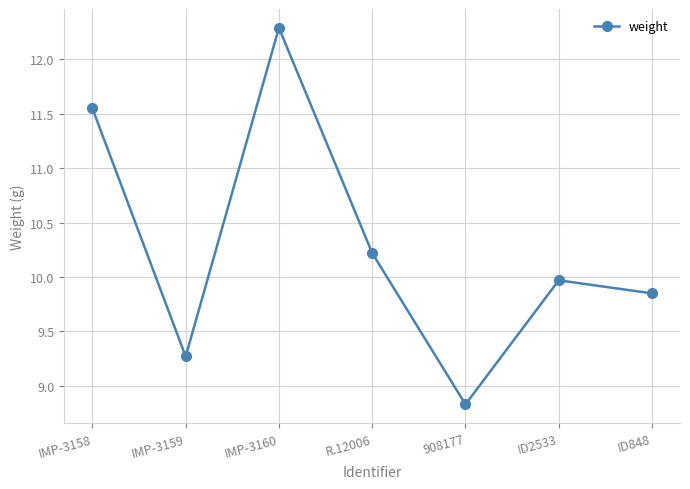

Which label corresponds to the largest value in the chart?

IMP-3160